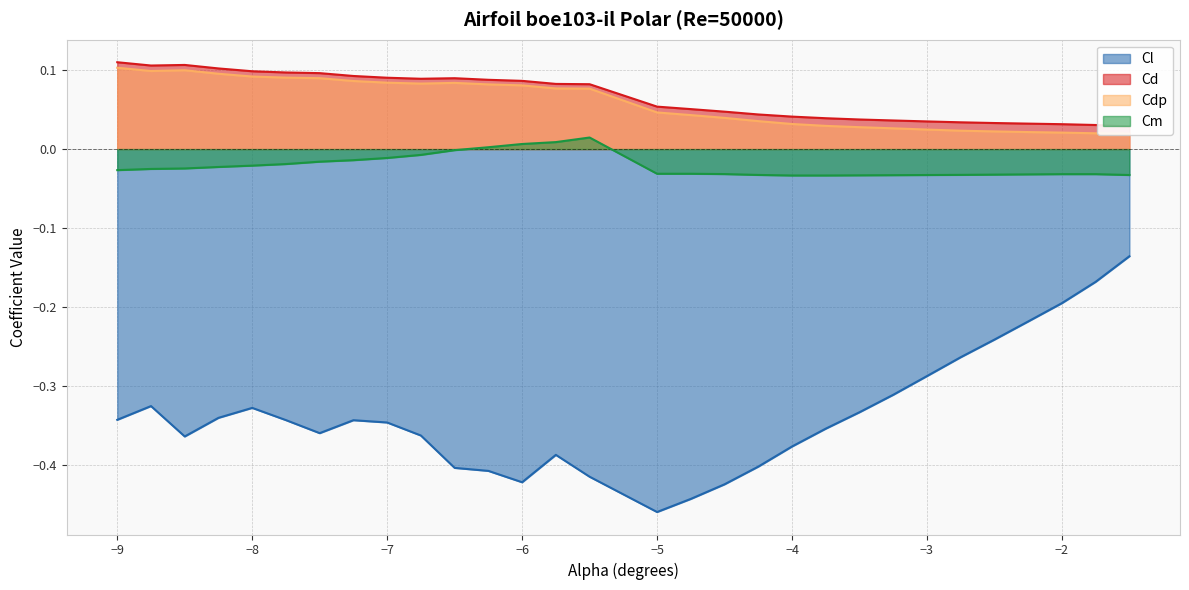

Rank the series by their maximum value, from highest to lowest.

Cd, Cdp, Cm, Cl